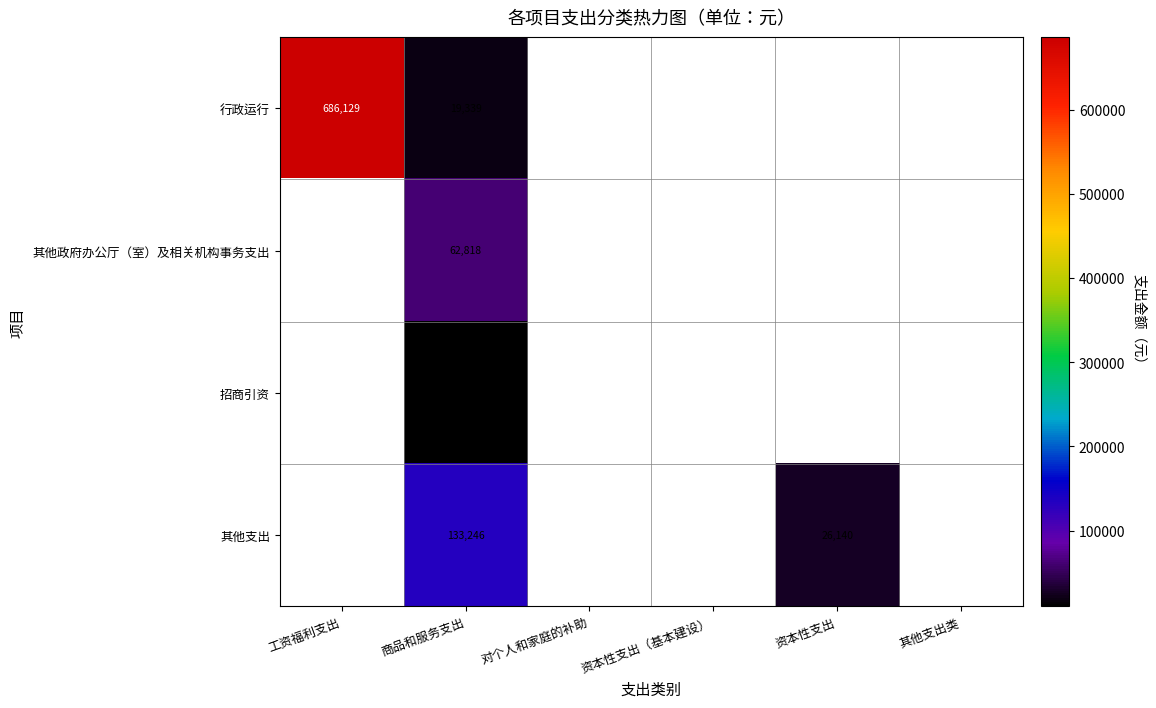

Which series has the largest range (max minus min)?

行政运行